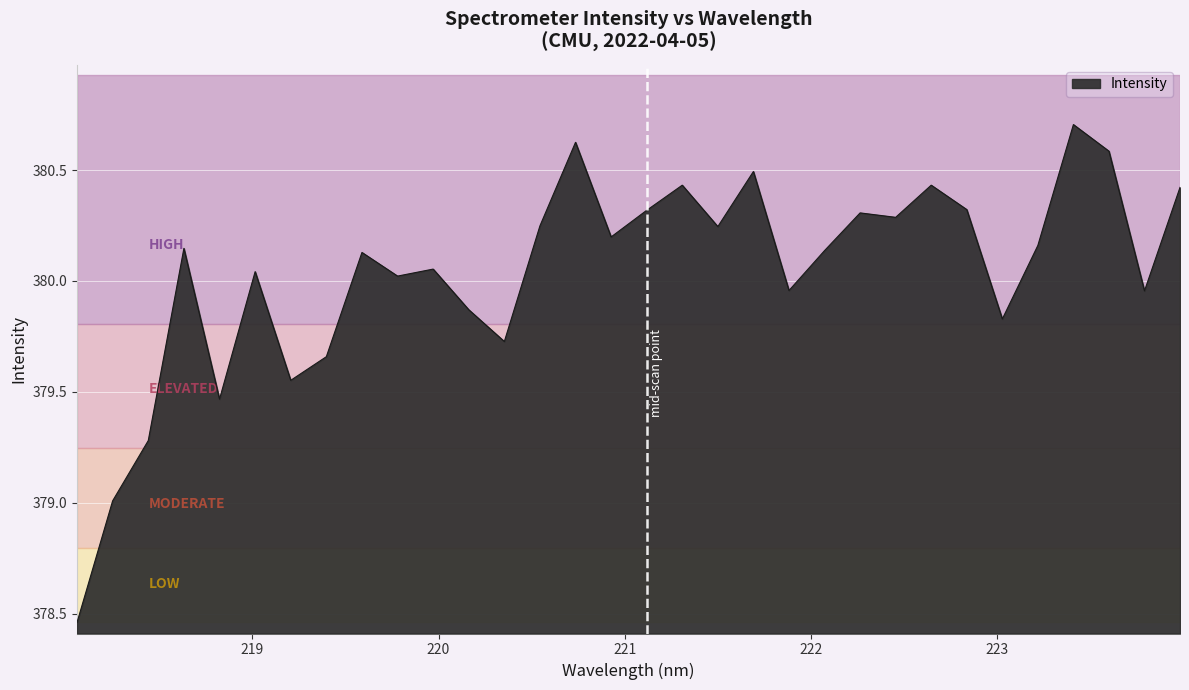

What is the difference between the maximum and minimum values?

2.2